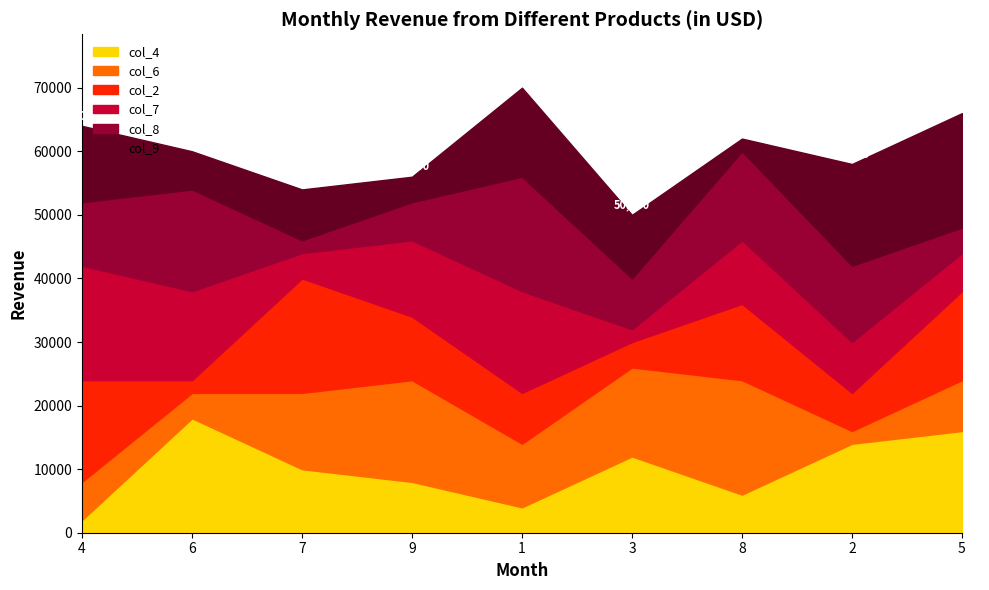

What is the lowest value of the col_4 series?

2000